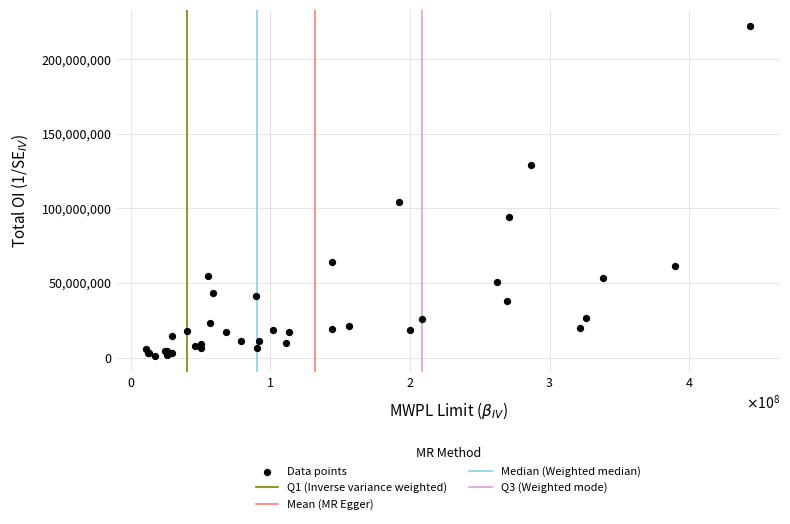

What Y value in the scatter plot is closest to 111684600?

104556000